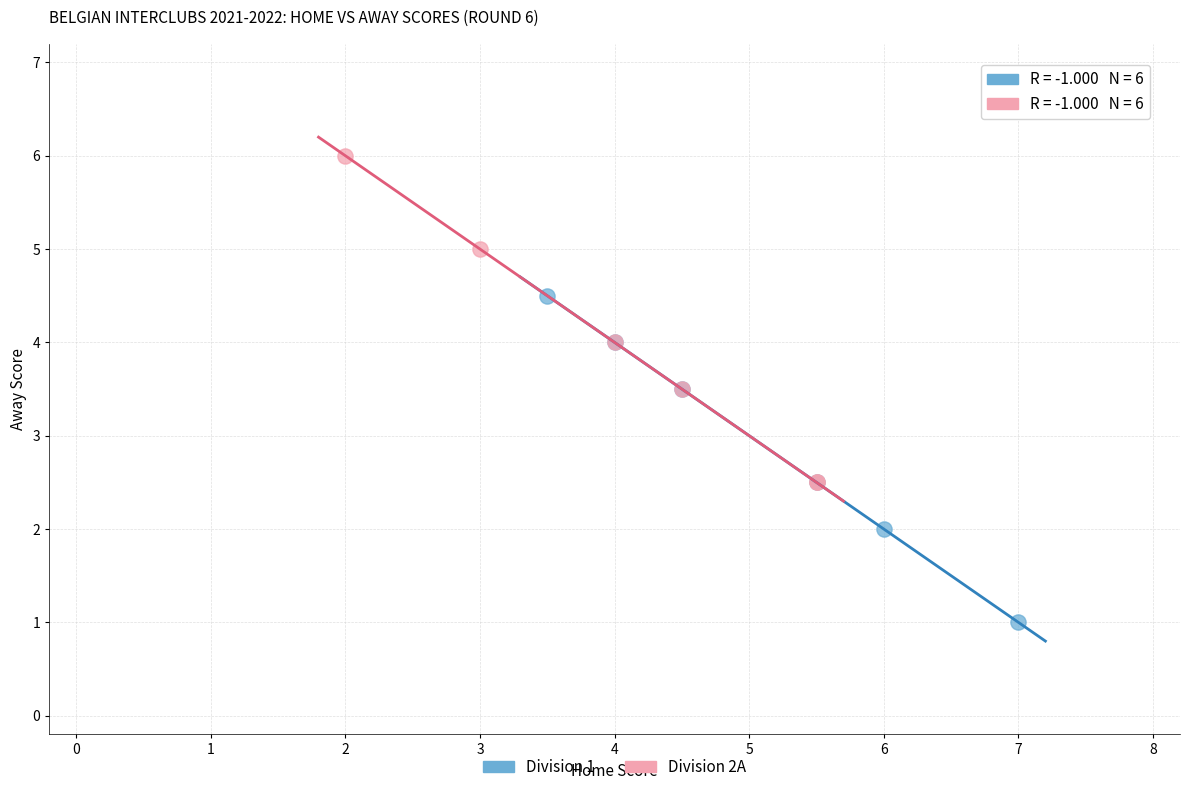

Which series contains the lowest Y value?

Division 1